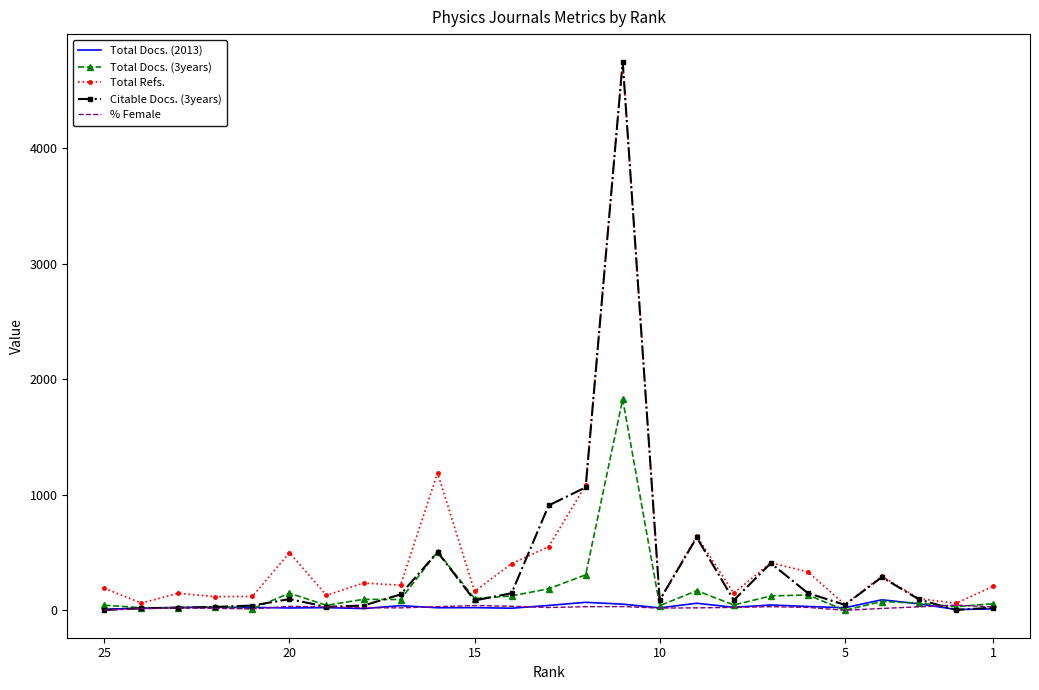

What is the difference between the second highest and minimum values in the Citable Docs. (3years) series?

1063